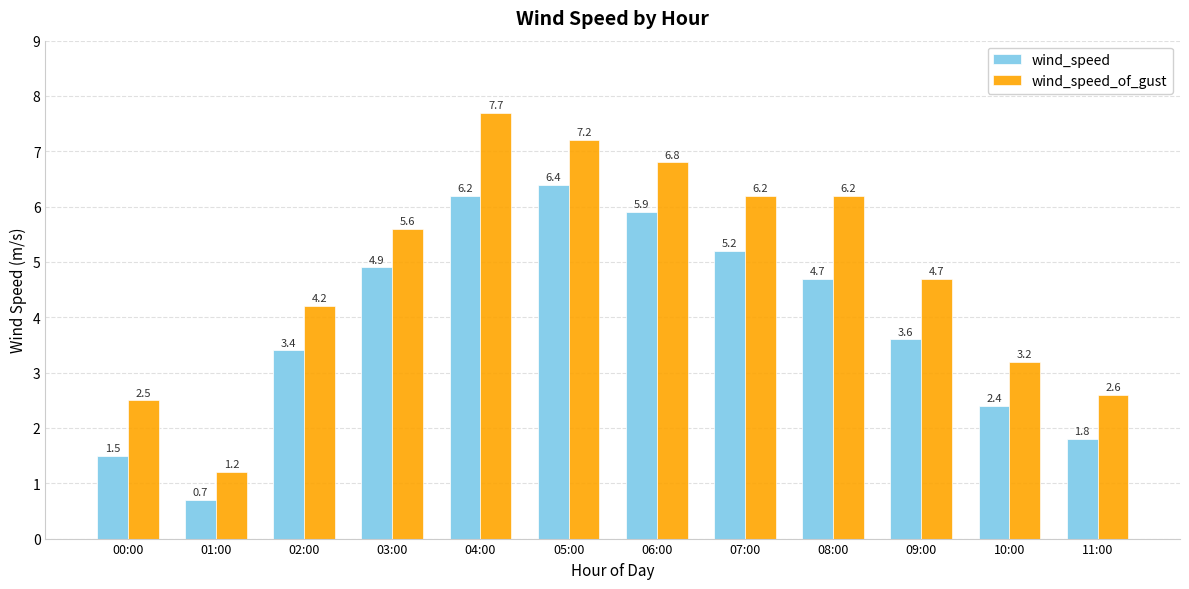

What is the sum of the wind_speed_of_gust values at 11:00 and 06:00?

9.4